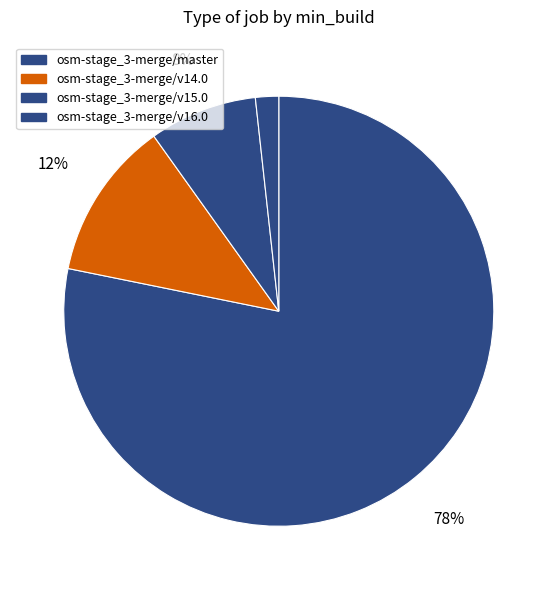

Is it true that osm-stage_3-merge/v15.0 is 8% of the pie?

True